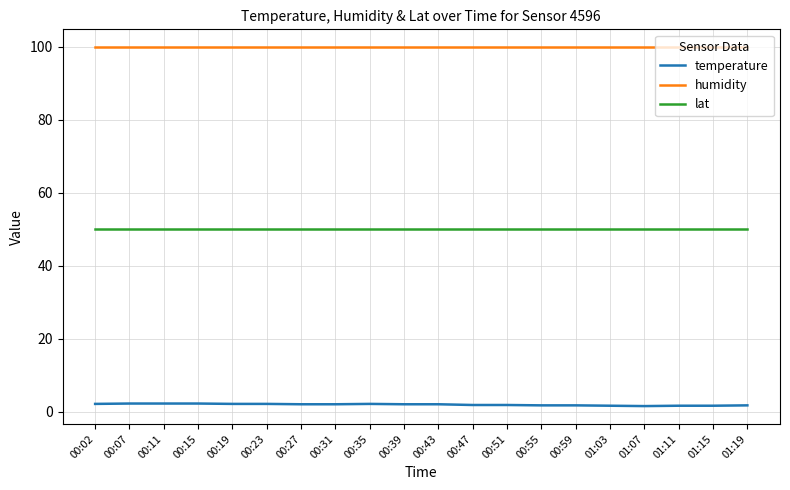

True or false: temperature and lat intersect in this chart.

False